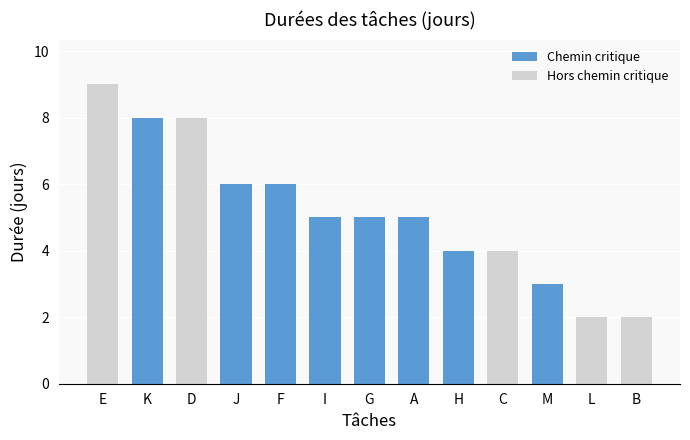

List the labels in order of value, largest first.

E, D, K, F, J, A, G, I, C, H, M, B, L